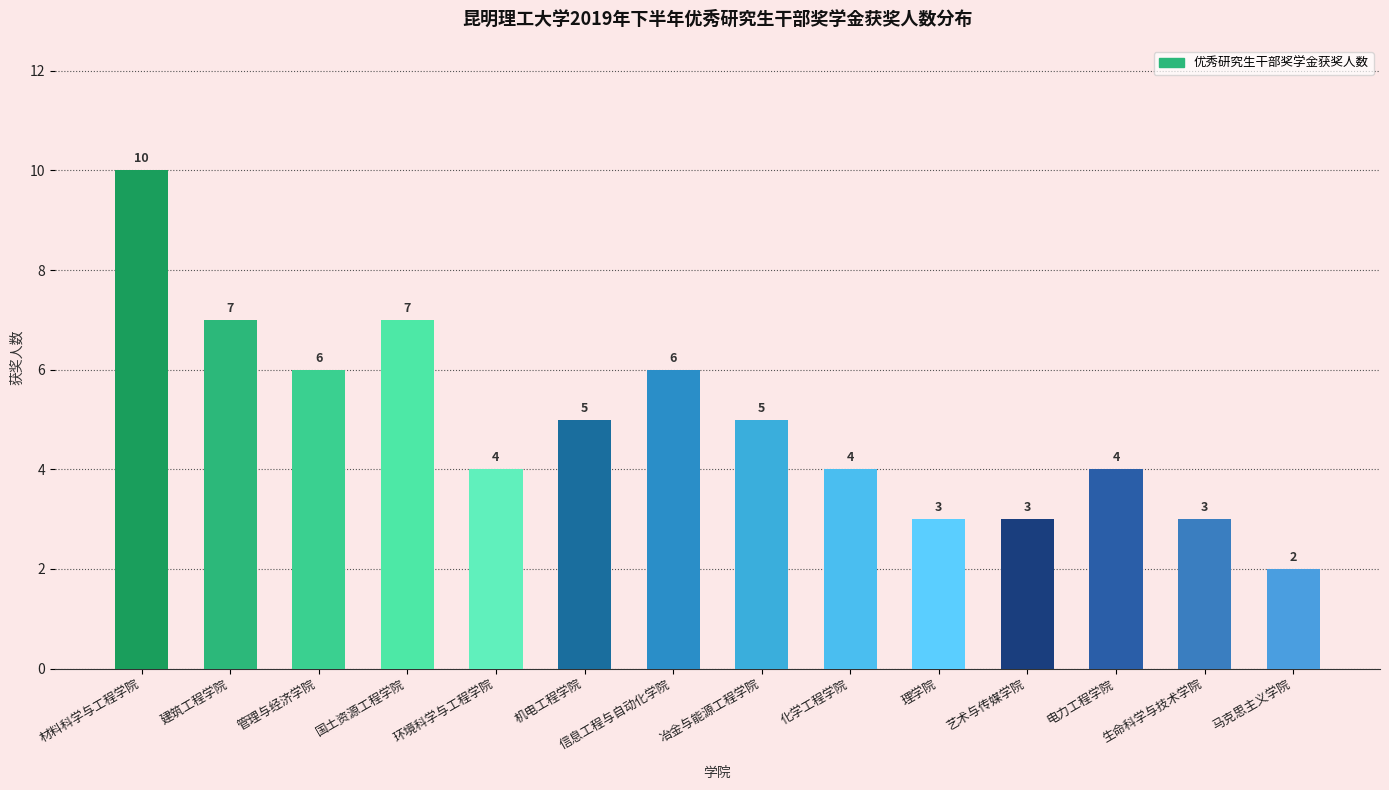

What is the maximum value shown in the chart?

10